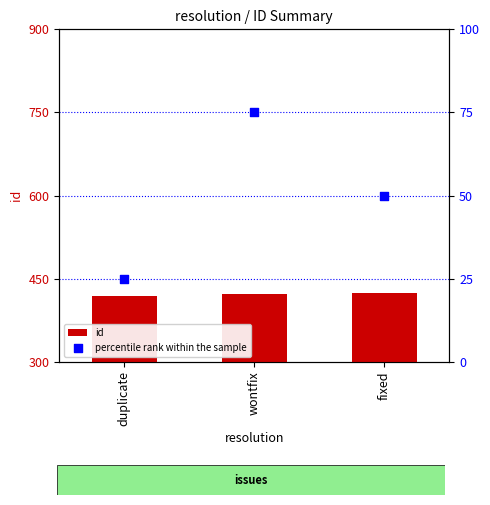

At how many categories does at least one series exceed 254?

3